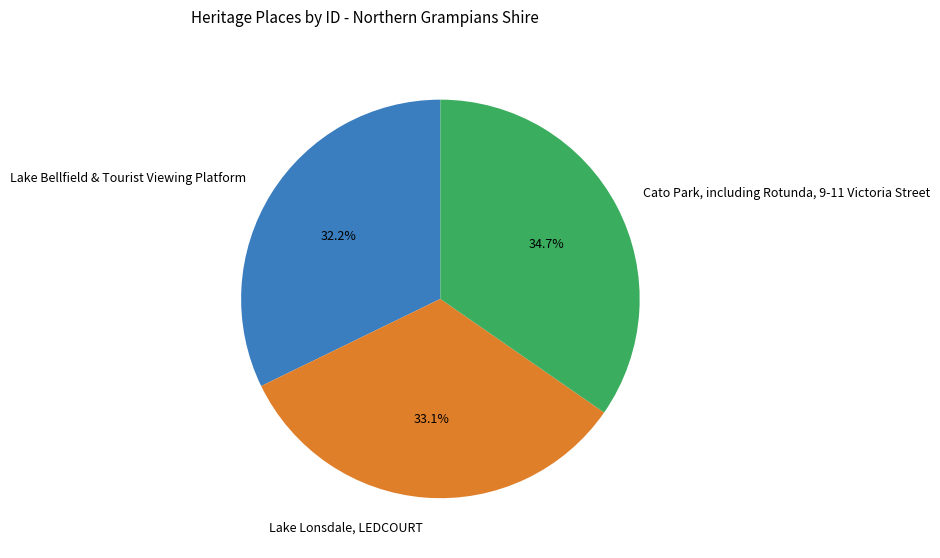

How many slices are in this pie chart?

3